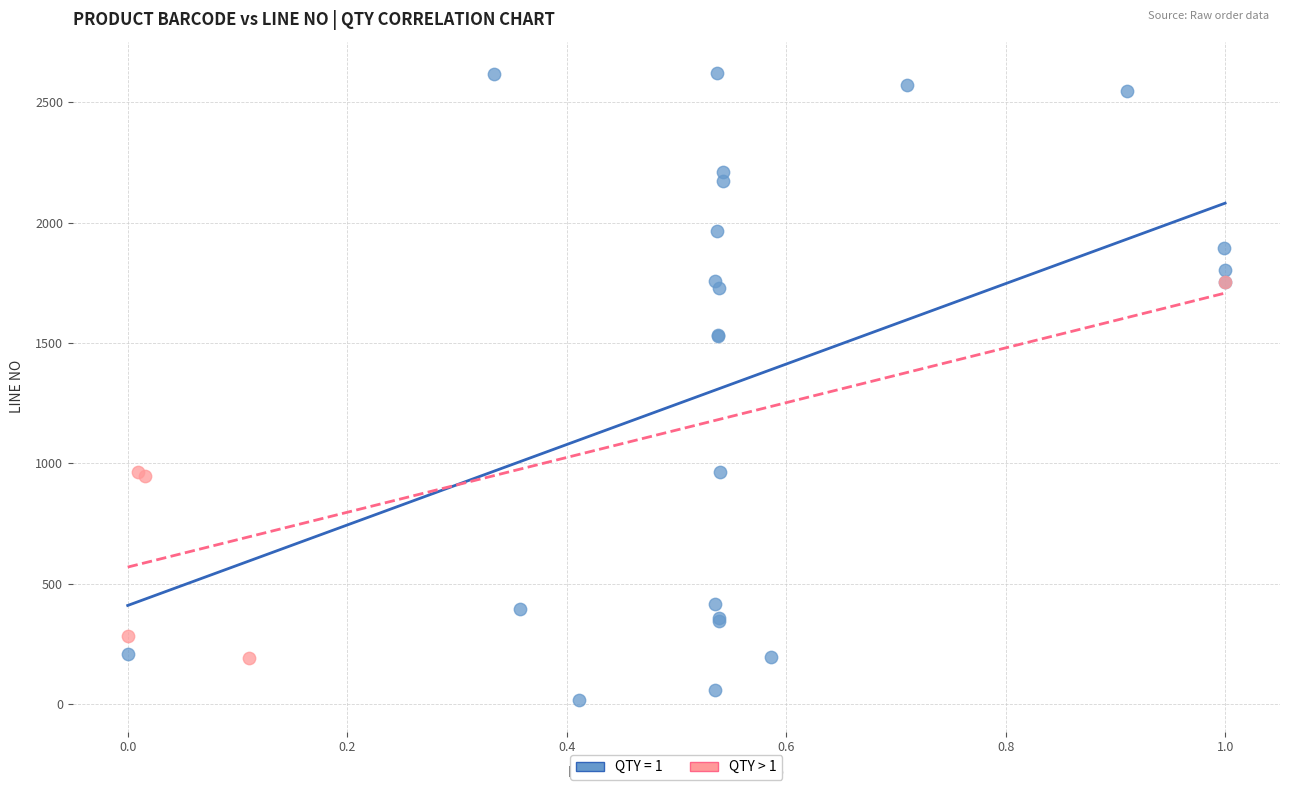

Which series contains the lowest Y value?

QTY = 1